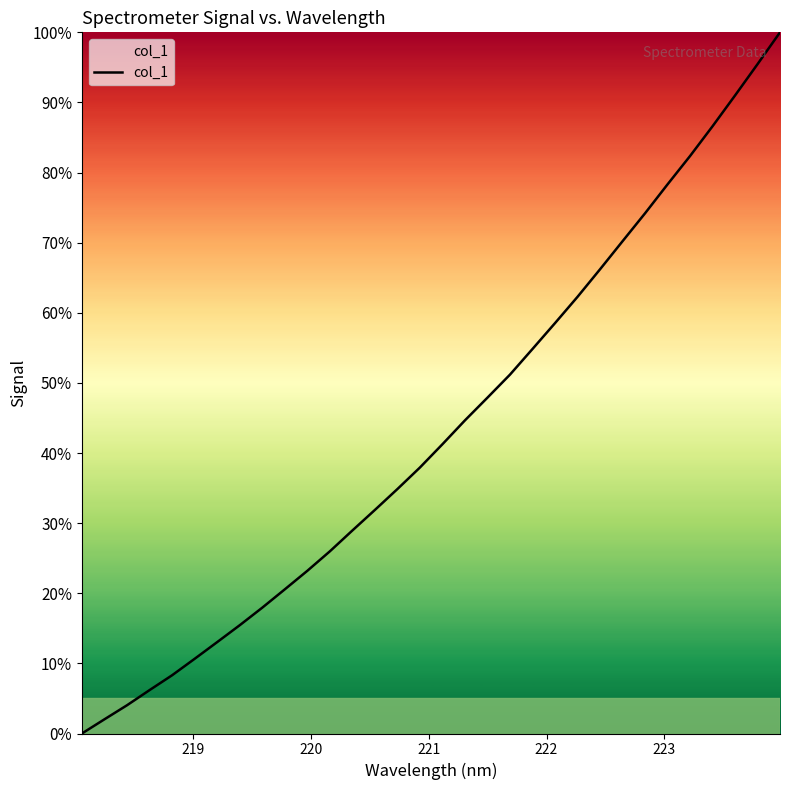

What is the sum of all values?

1385.9